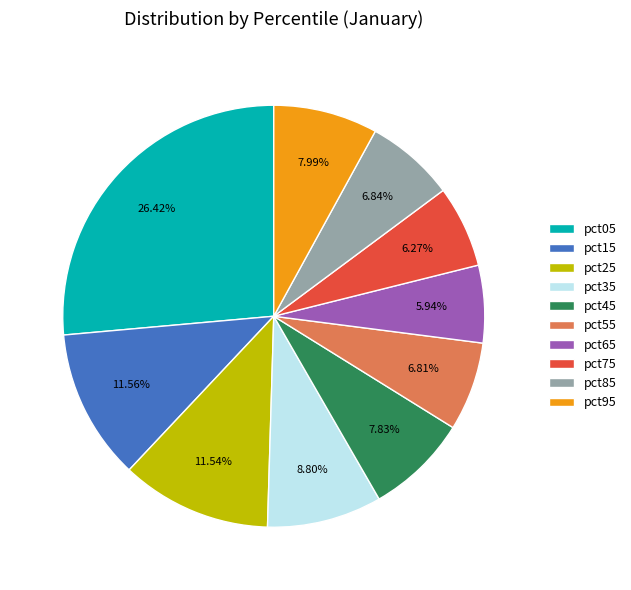

Is the sum of pct75 and pct55 greater than half?

No